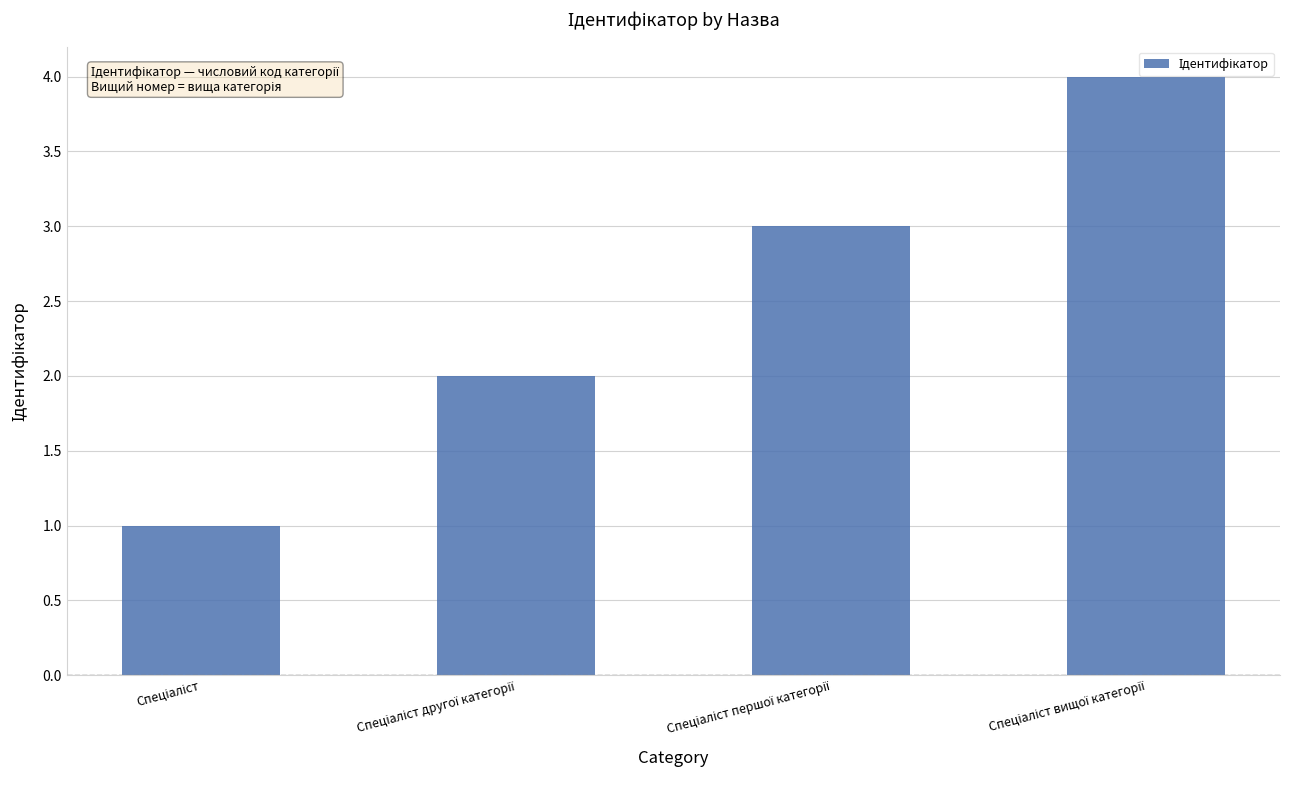

Reading left to right, transcribe all the data shown in this chart.

1	2	3	4